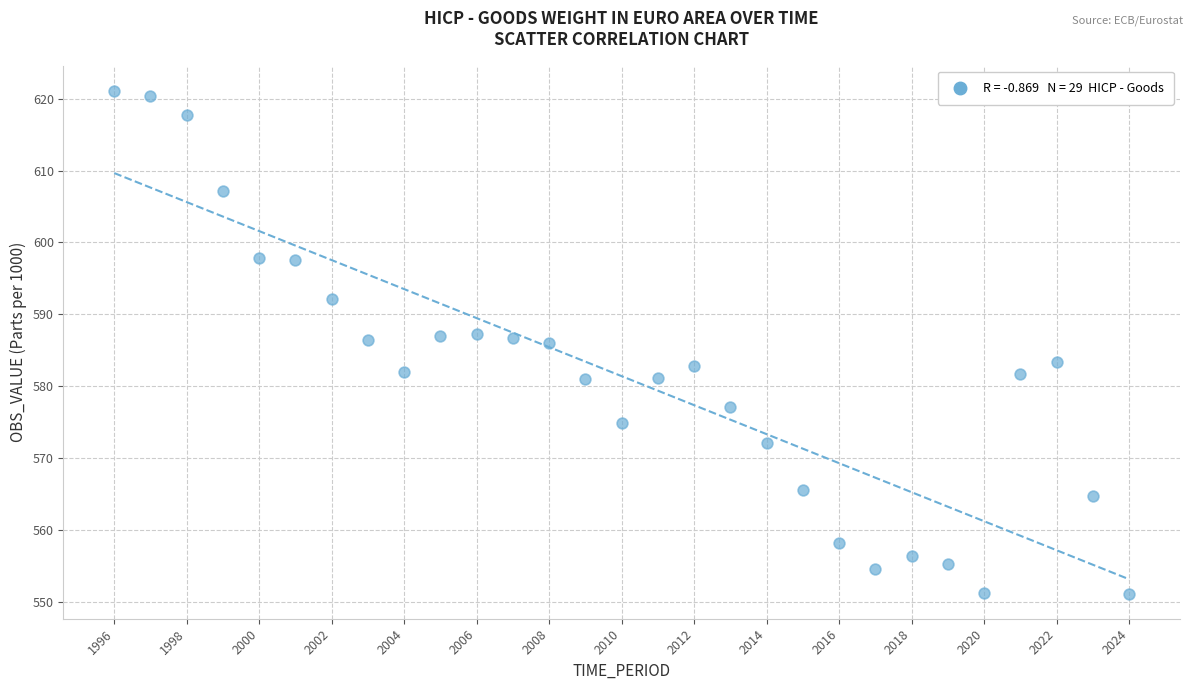

What is the range of Y values (max minus min)?

69.9